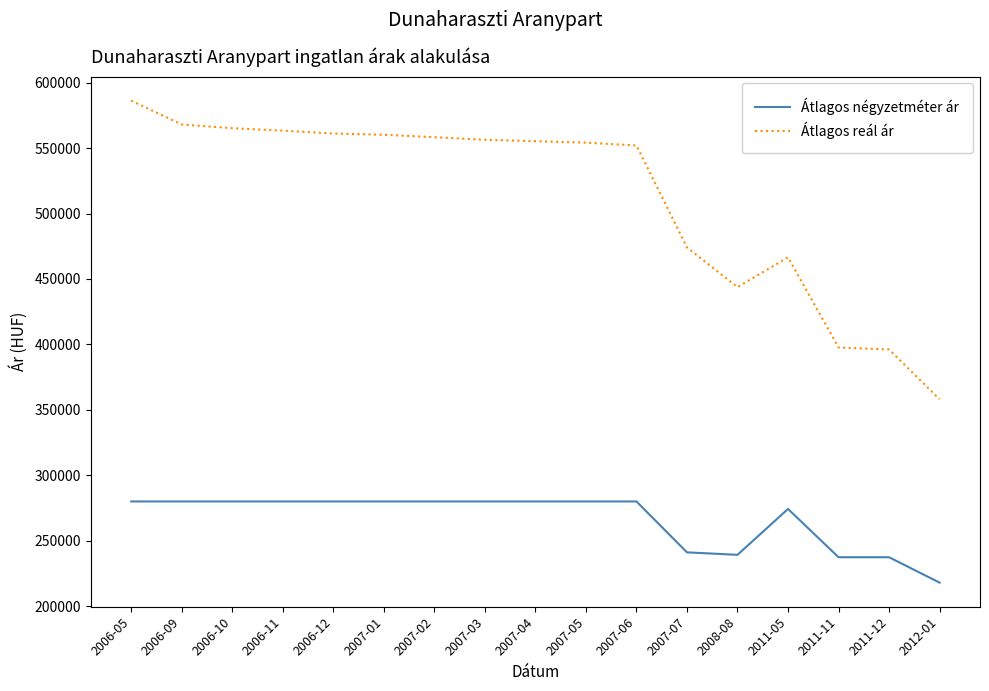

Rank the series at 2011-11 from lowest to highest value.

Átlagos négyzetméter ár, Átlagos reál ár